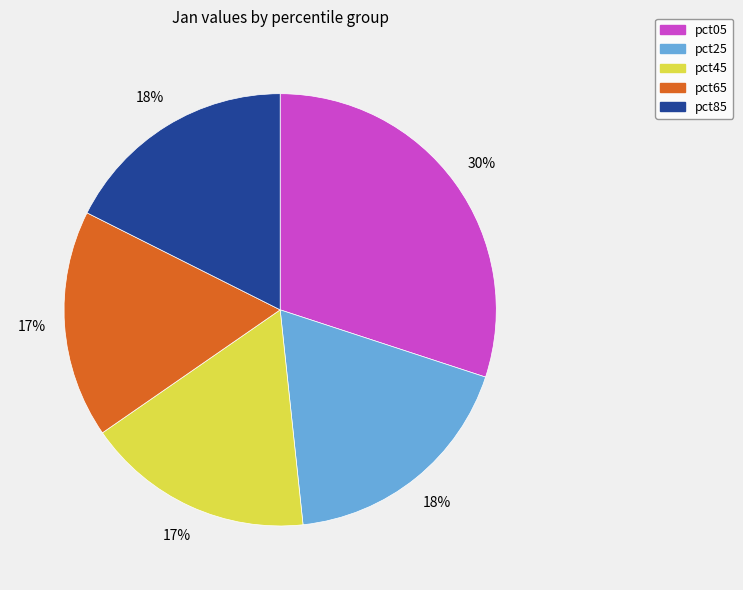

Combined, do pct25 and pct05 account for over 50%?

No